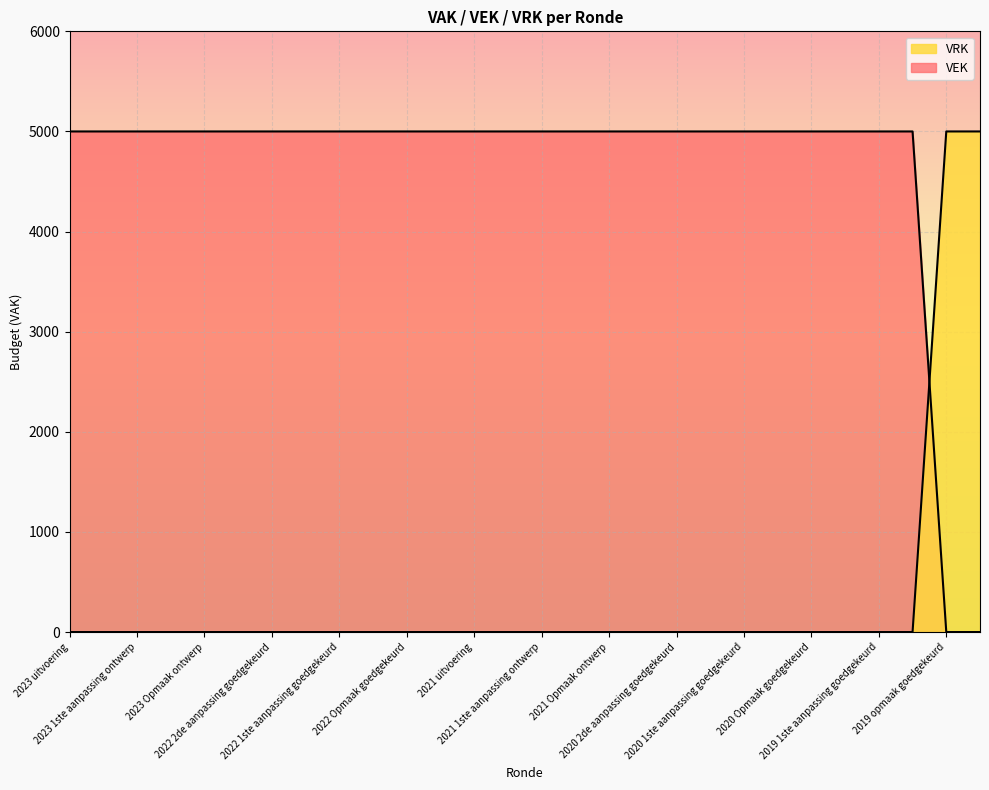

True or false: VRK has a value of 6616 at 2019 opmaak ontwerp.

False